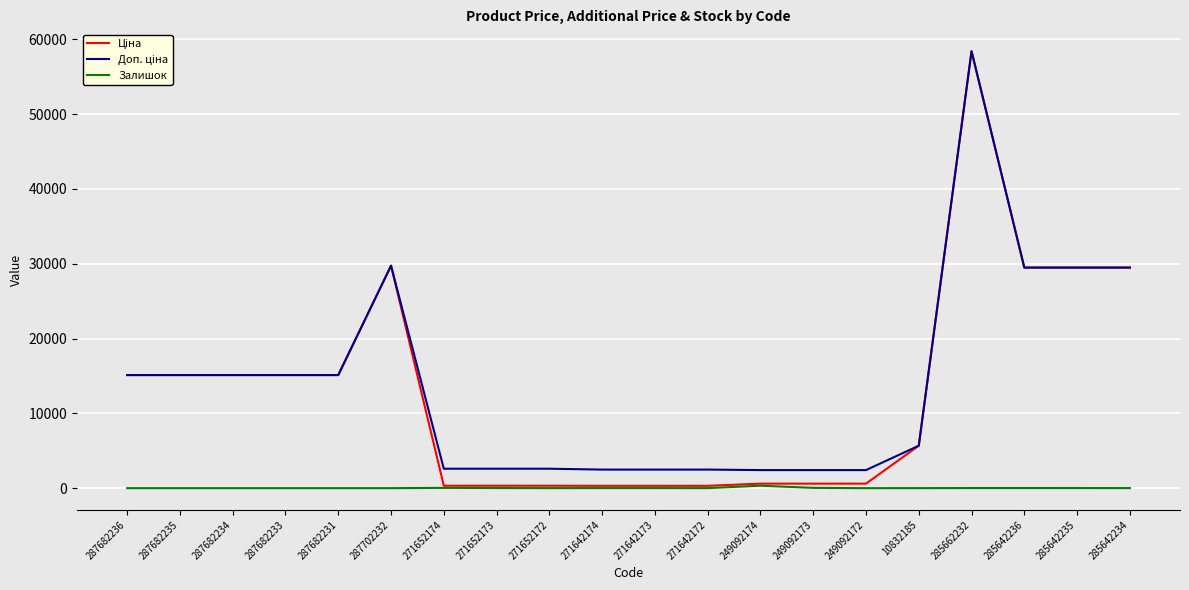

What is the difference between the highest and lowest values at 10832185?

5669.8